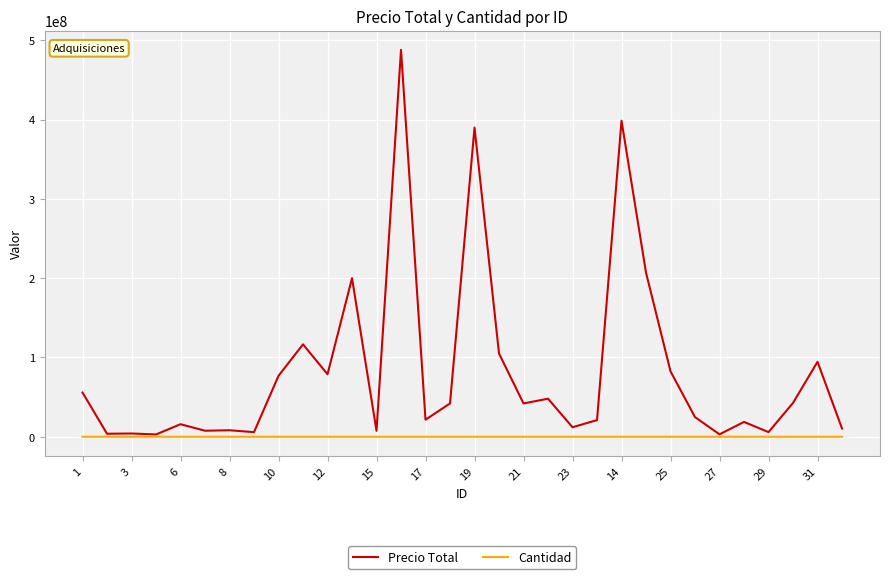

What is the difference between the maximum and second lowest values in the Precio Total series?

484950000